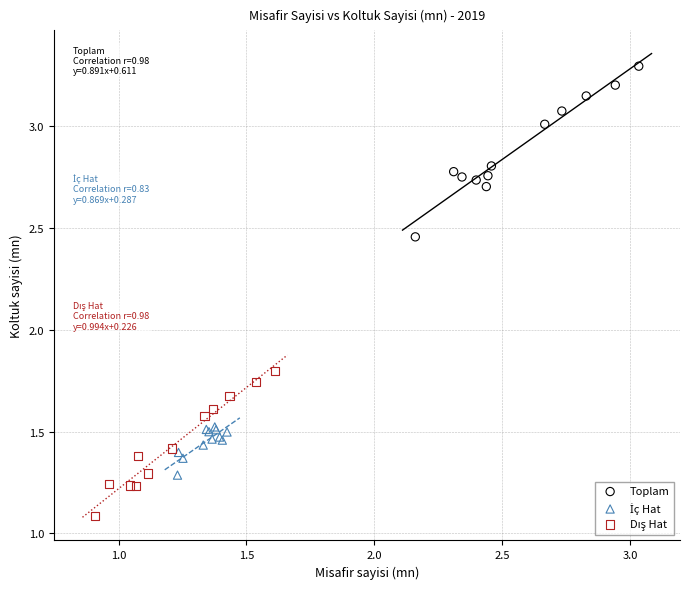

Which series has the largest Y range (max minus min)?

Toplam